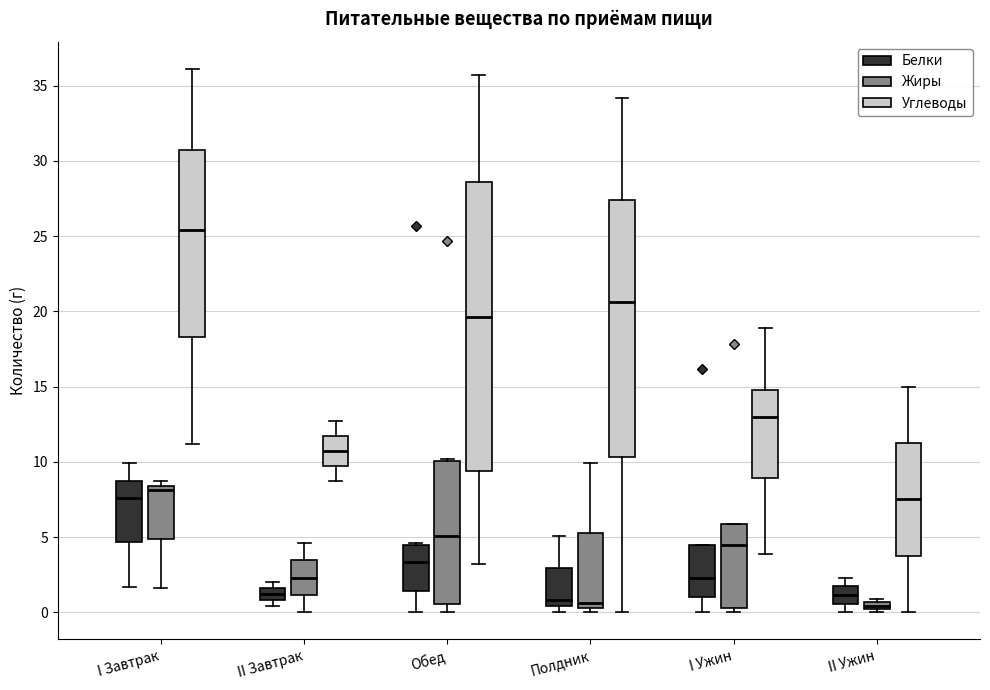

Which box is the tallest, from its lower edge to its upper edge?

Обед (Углеводы)